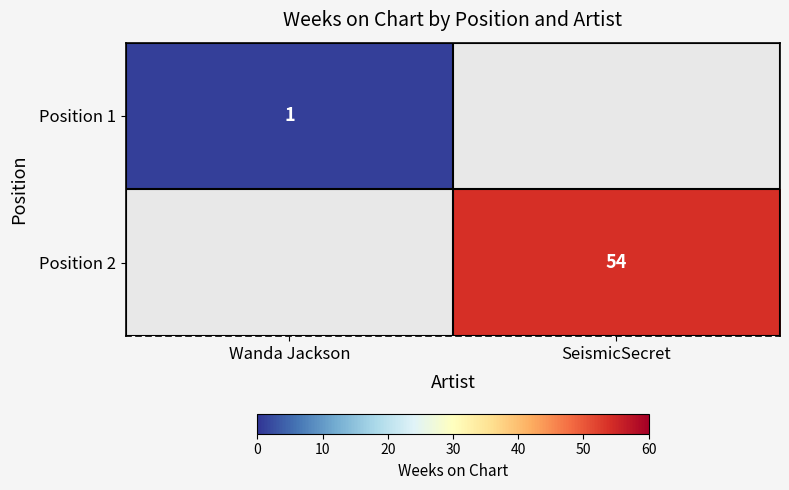

Is it true that Position 1 equals 1 at Wanda Jackson?

True